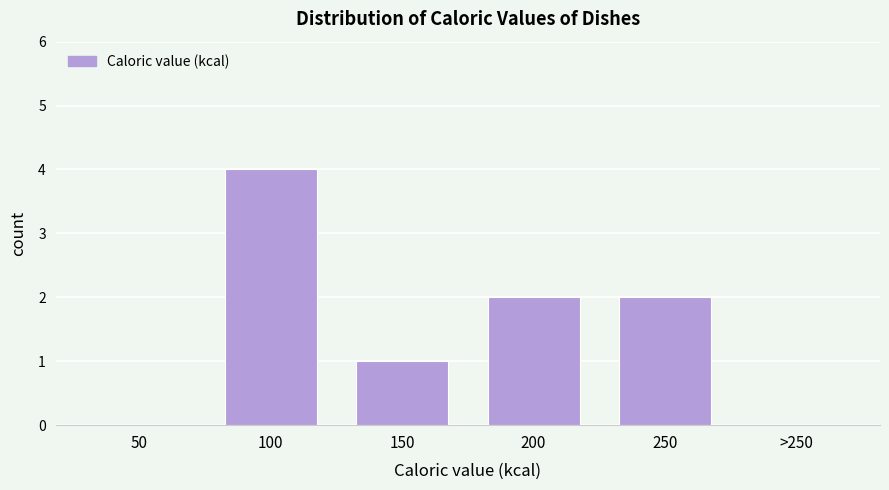

Reading left to right, transcribe all the data shown in this chart.

50=0	100=4	150=1	200=2	250=2	>250=0